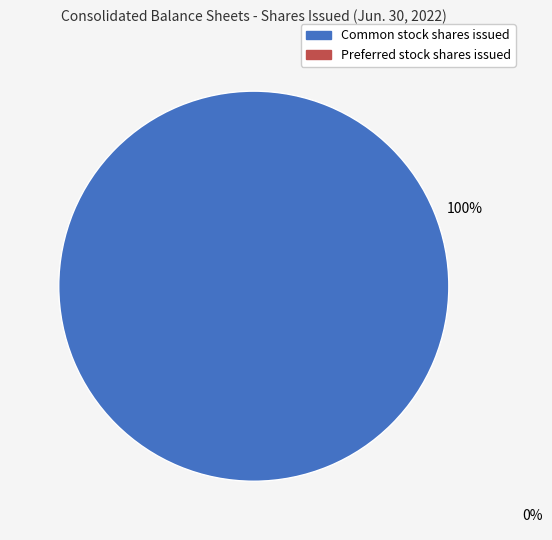

Is there any slice that represents more than half of the pie?

Yes